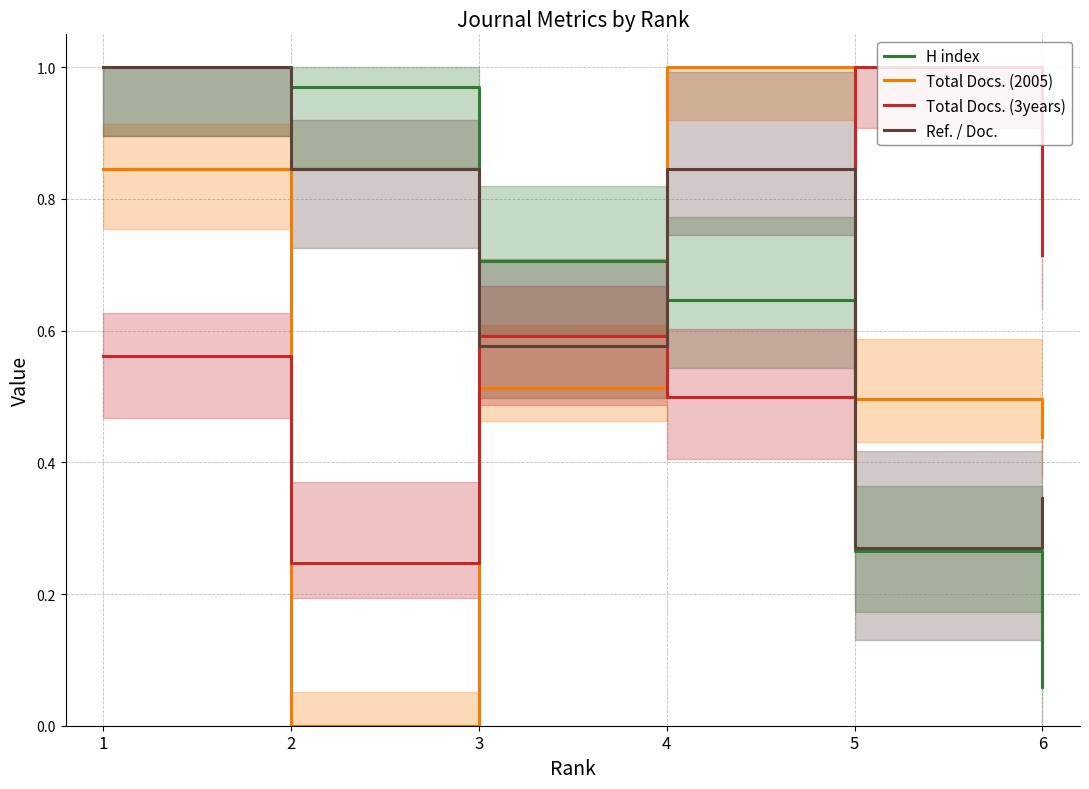

What are all the series names shown in the legend?

H index, Total Docs. (2005), Total Docs. (3years), Ref. / Doc.